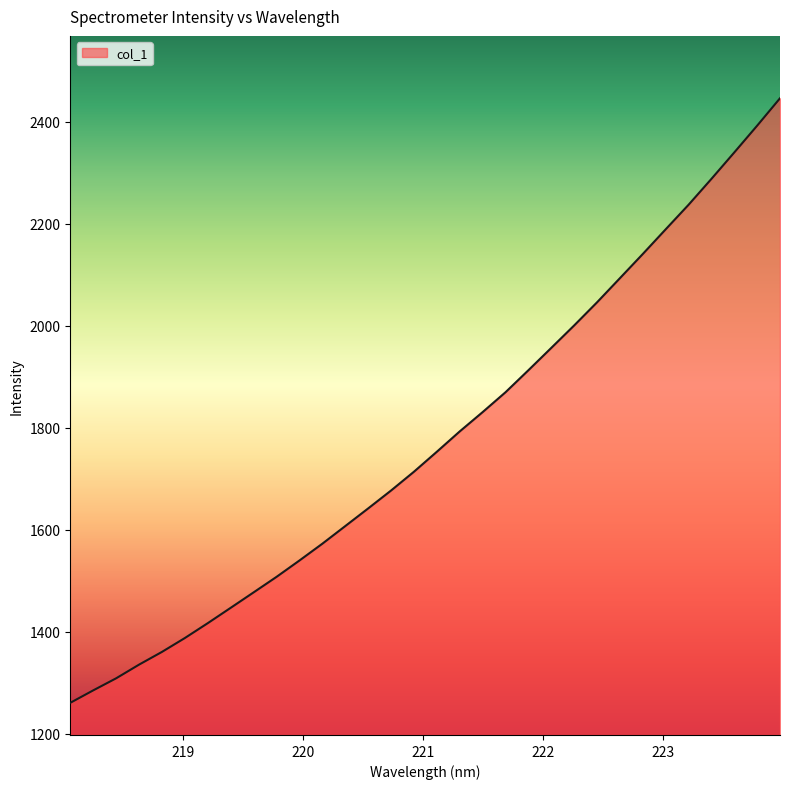

What is the difference between the maximum and minimum values?

1185.6